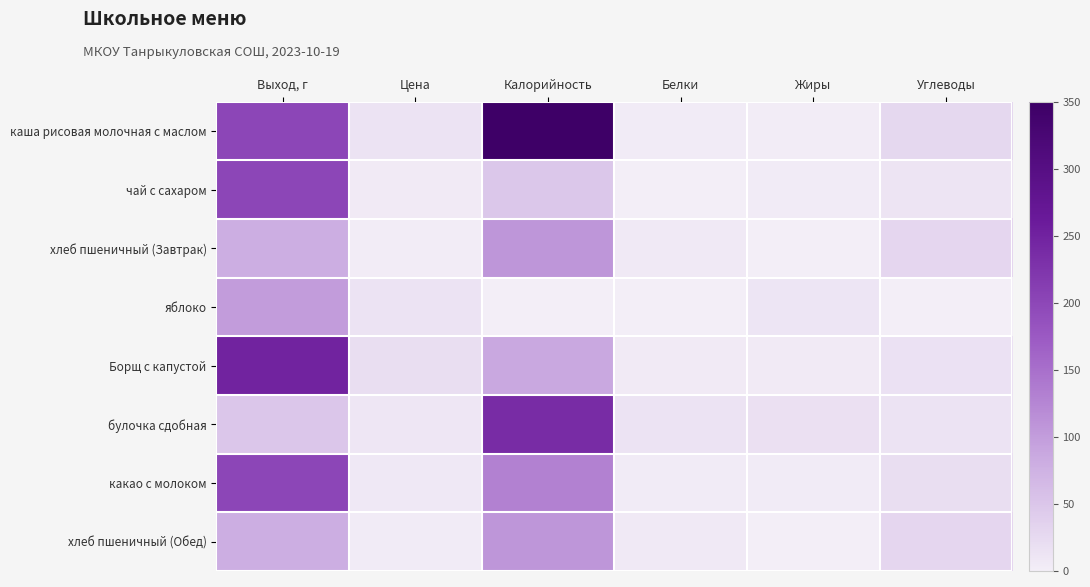

Which label corresponds to the smallest value in the chart?

Калорийность